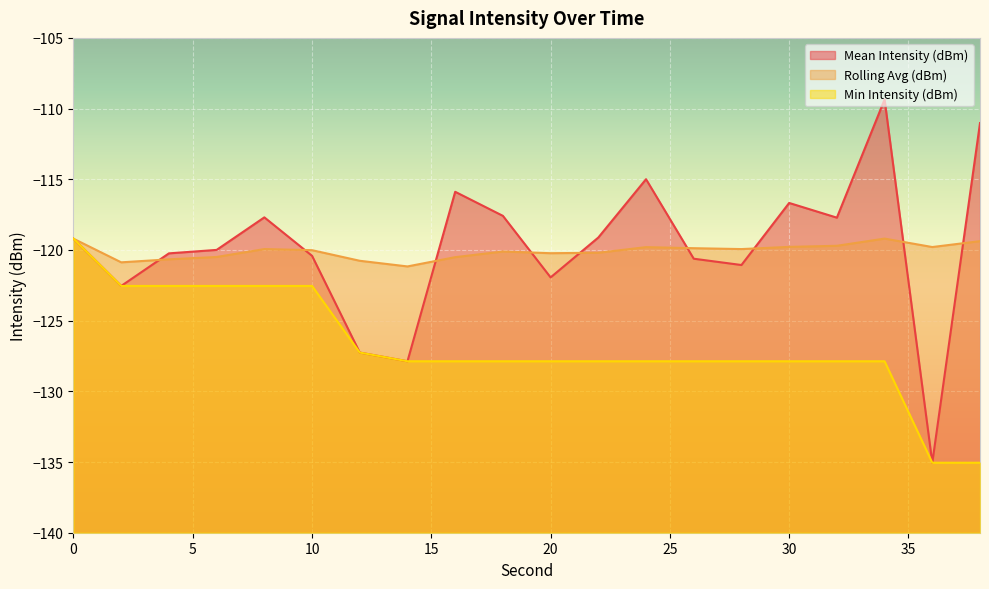

Is the value of Rolling Avg (dBm) at 2 greater than the value of Min Intensity (dBm) at 30?

Yes